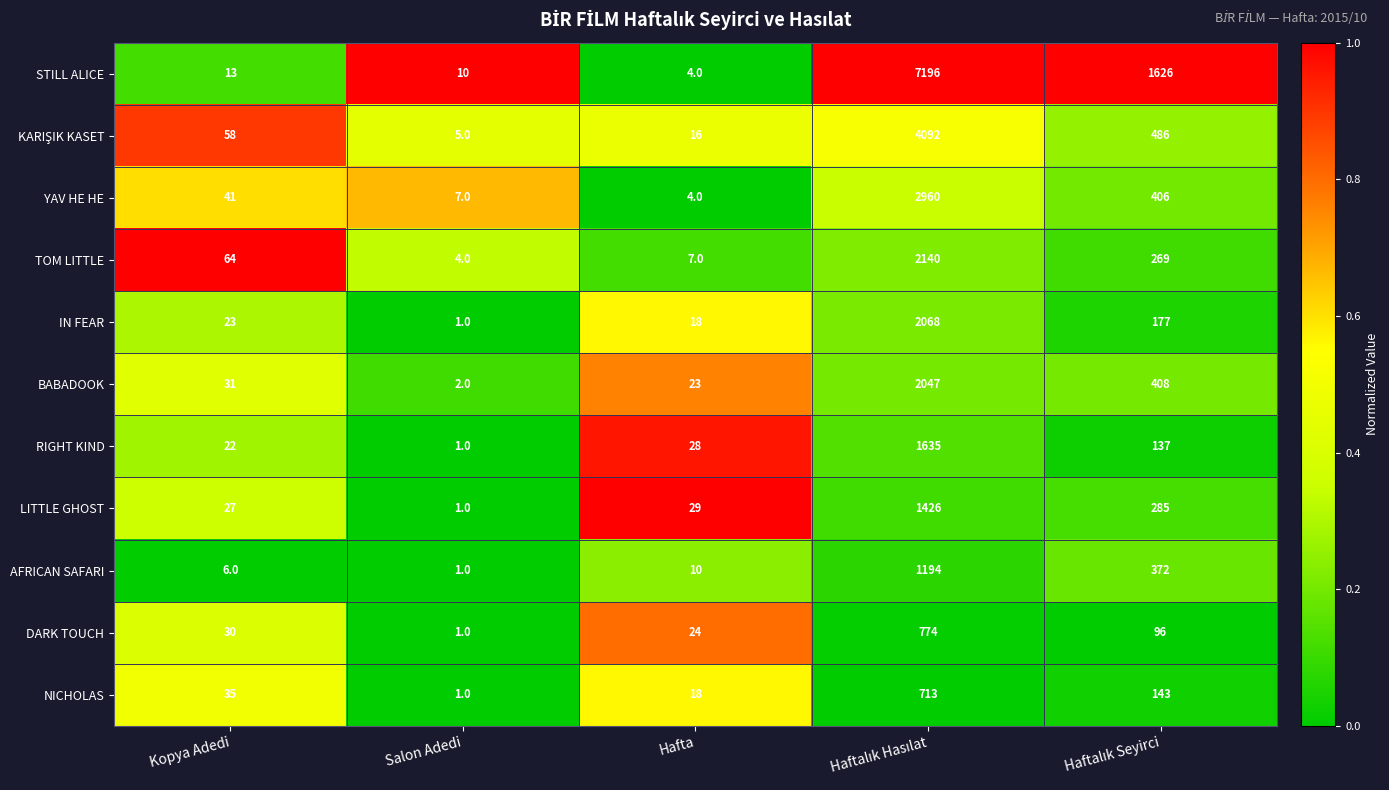

What is the difference between the maximum and minimum values in the YAV HE HE series?

2956